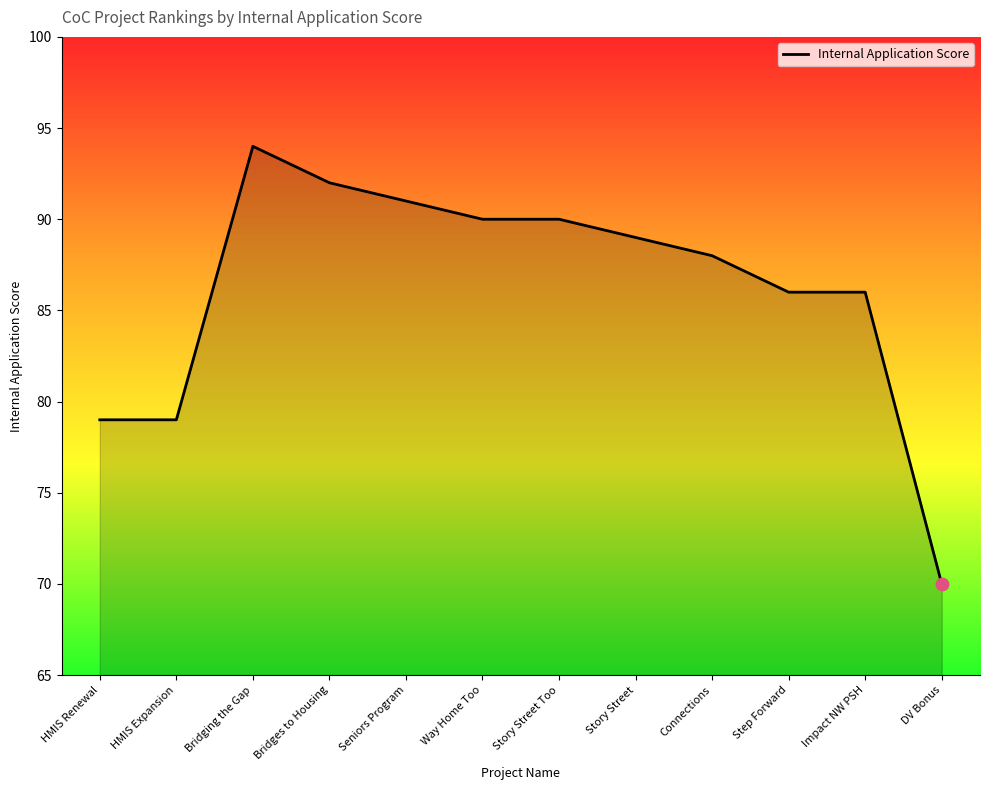

Approximately how many times larger is the value at Bridges to Housing compared to Story Street Too?

1.0